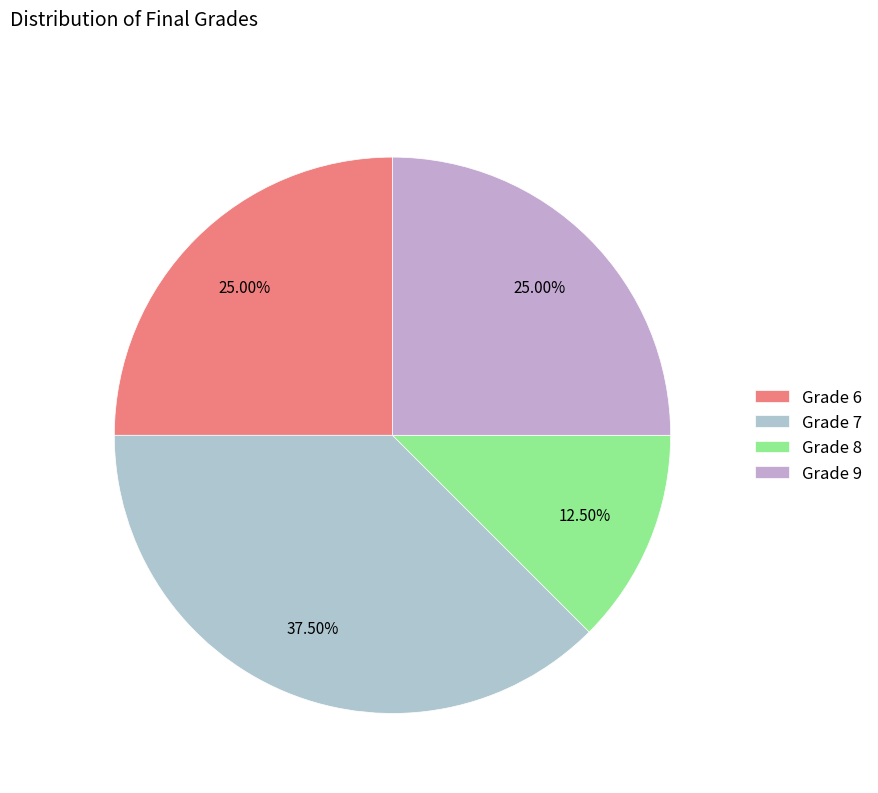

How many slices are in this pie chart?

4